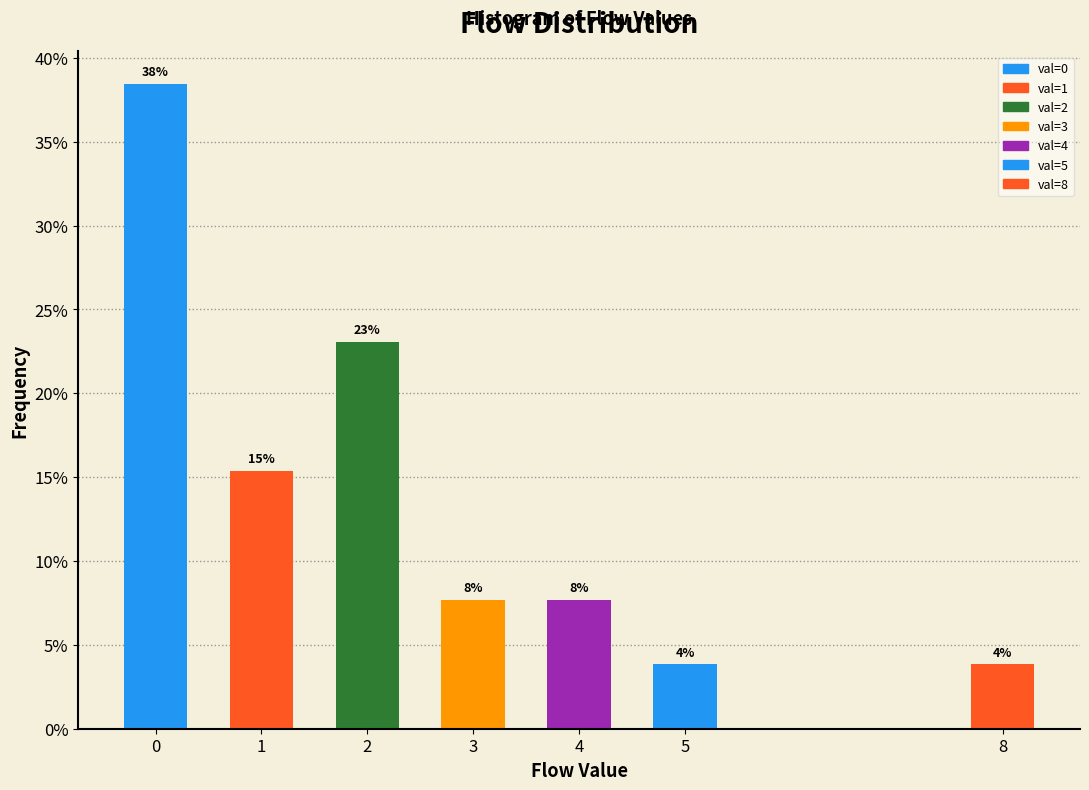

Does the chart contain any negative values?

No